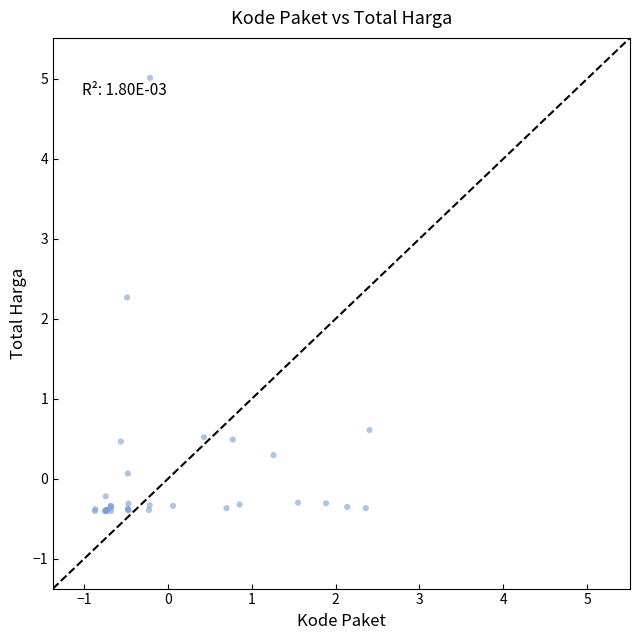

What Y value in the scatter plot is closest to 2?

2.3